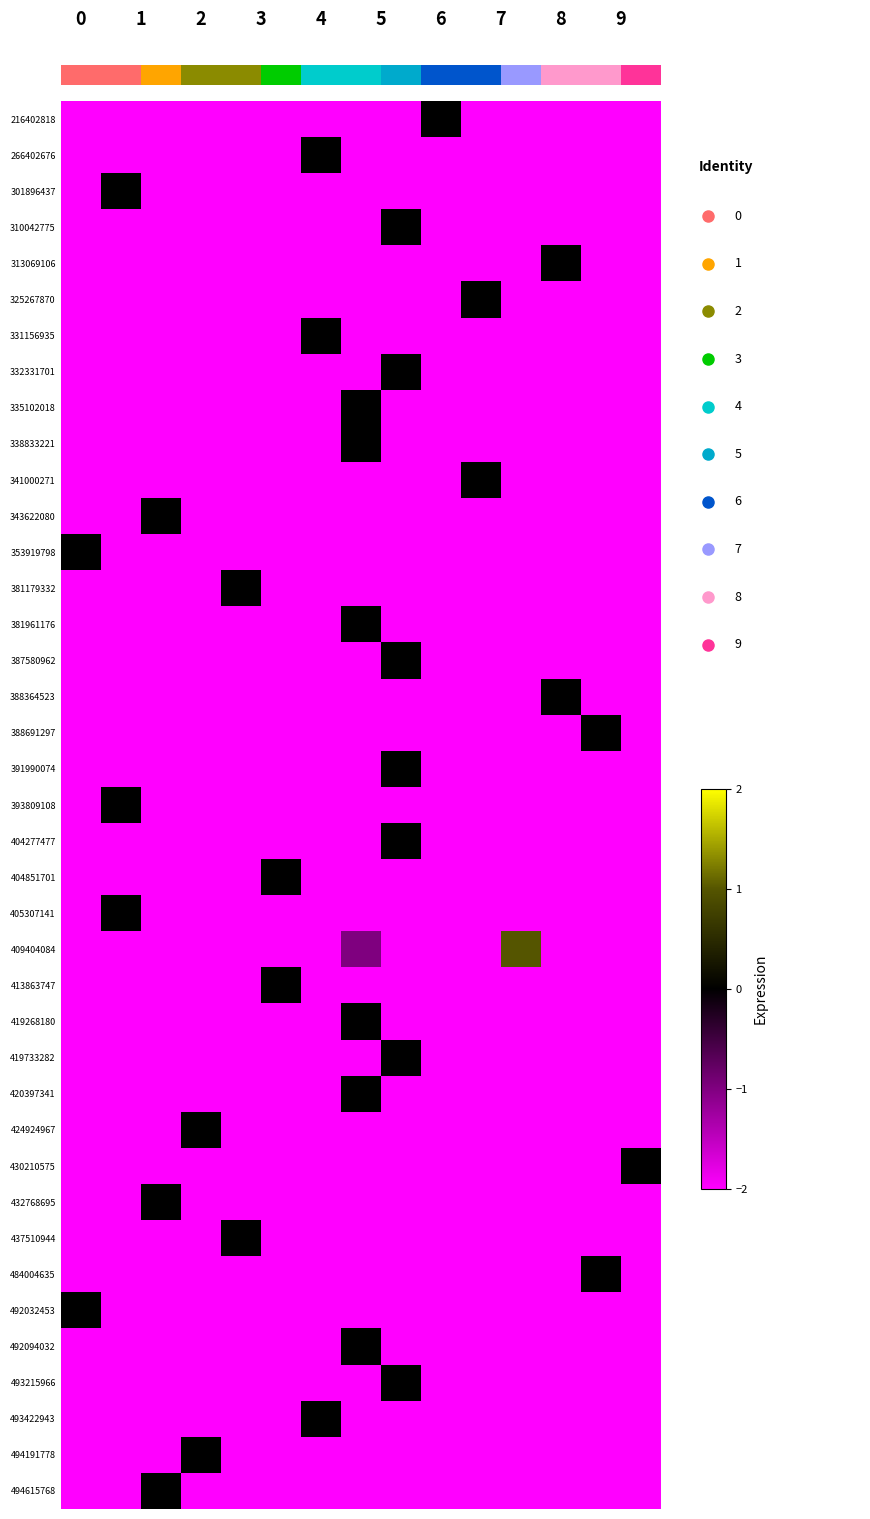

What is the total value across all series at 8?

-74